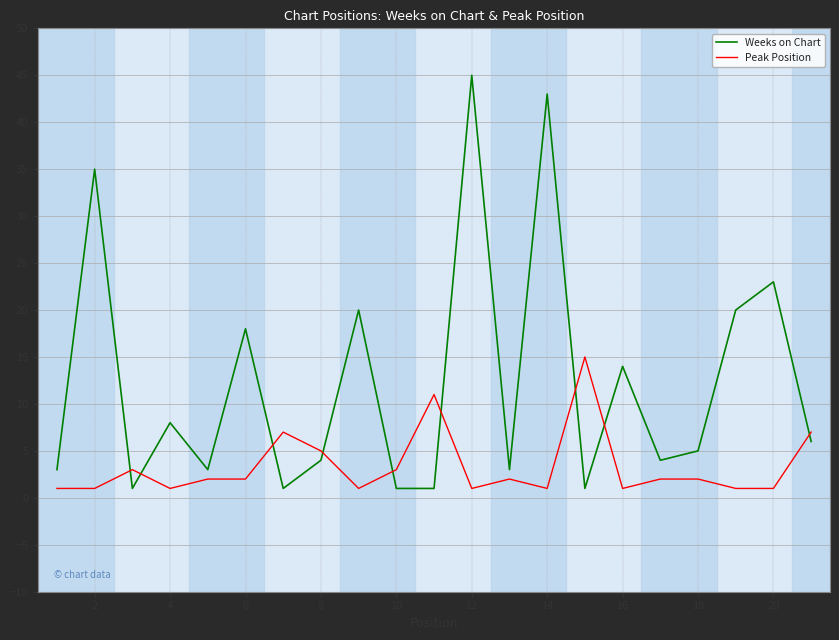

What is the difference between the maximum and minimum values in the Weeks on Chart series?

44